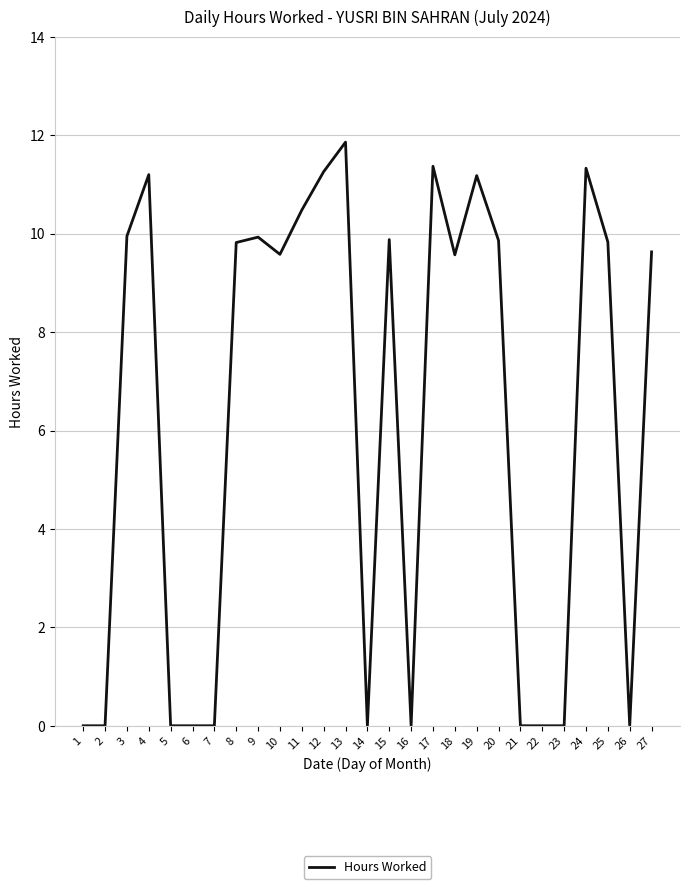

How many values are below 9?

11